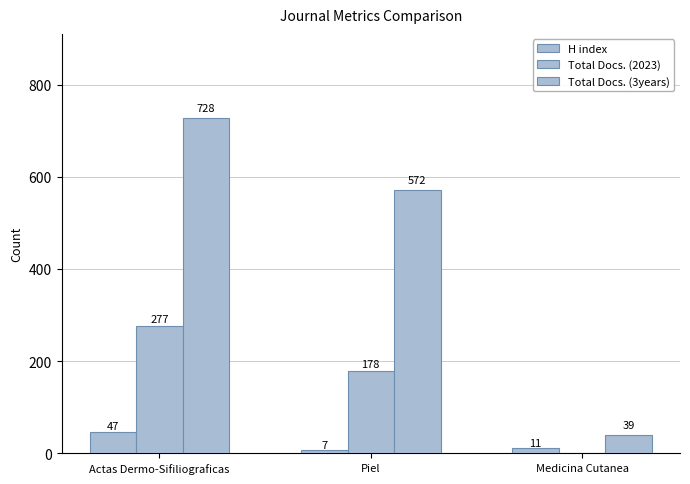

Count the number of categories in the chart.

3